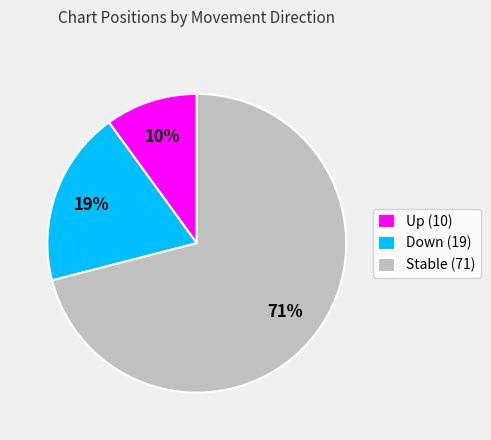

Which category has the biggest portion of the pie?

Stable (71)